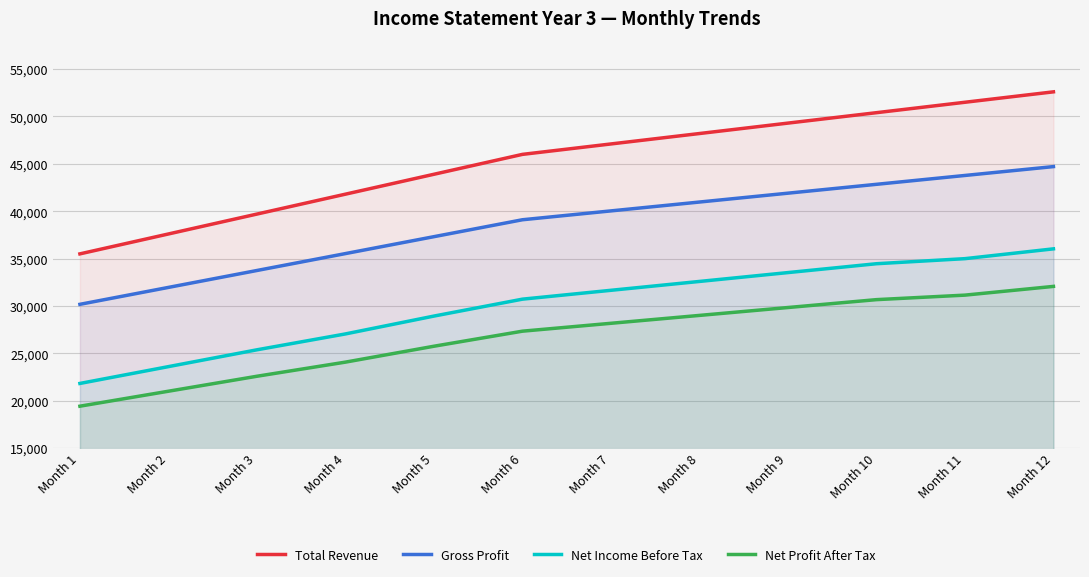

Does the chart have visible grid lines?

Yes